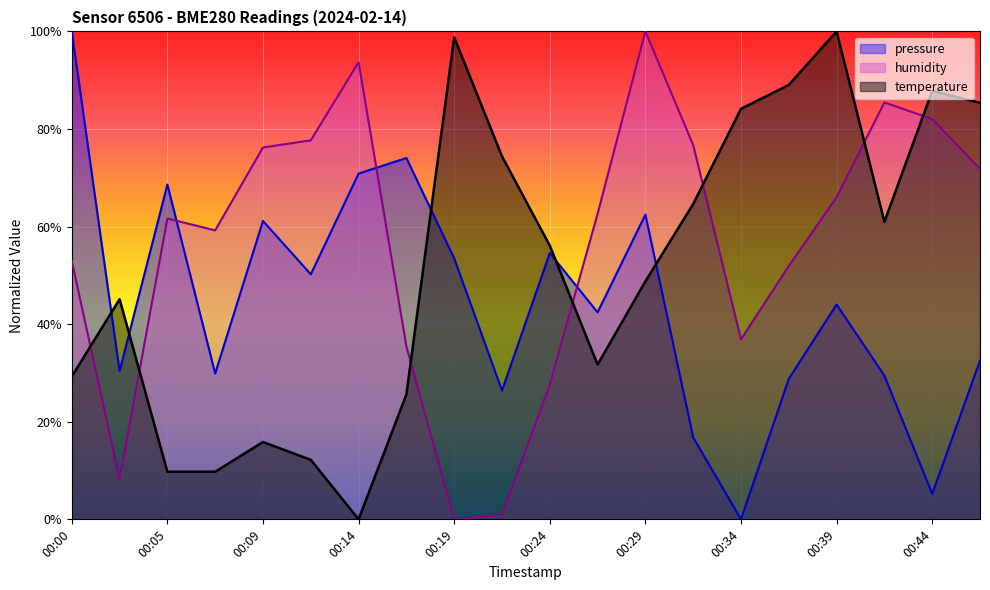

At how many categories does at least one series exceed 0?

20